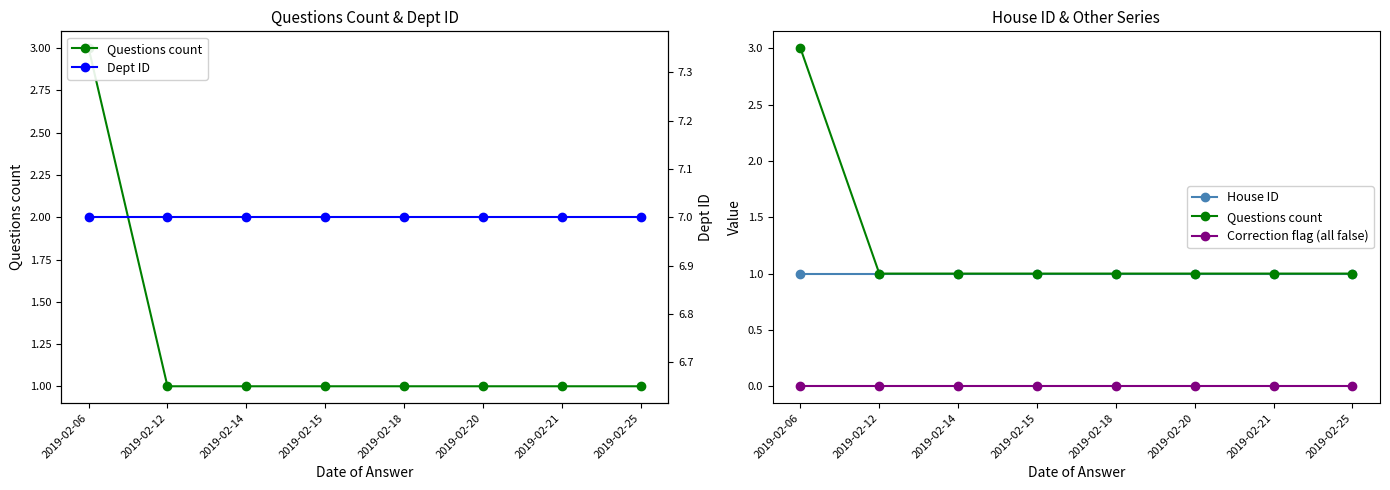

Reading right to left, extract all data points from this chart.

Questions count: 1	1	1	1	1	1	1	3
House ID: 1	1	1	1	1	1	1	1
Correction flag (all false): 0	0	0	0	0	0	0	0
Dept ID: 7	7	7	7	7	7	7	7